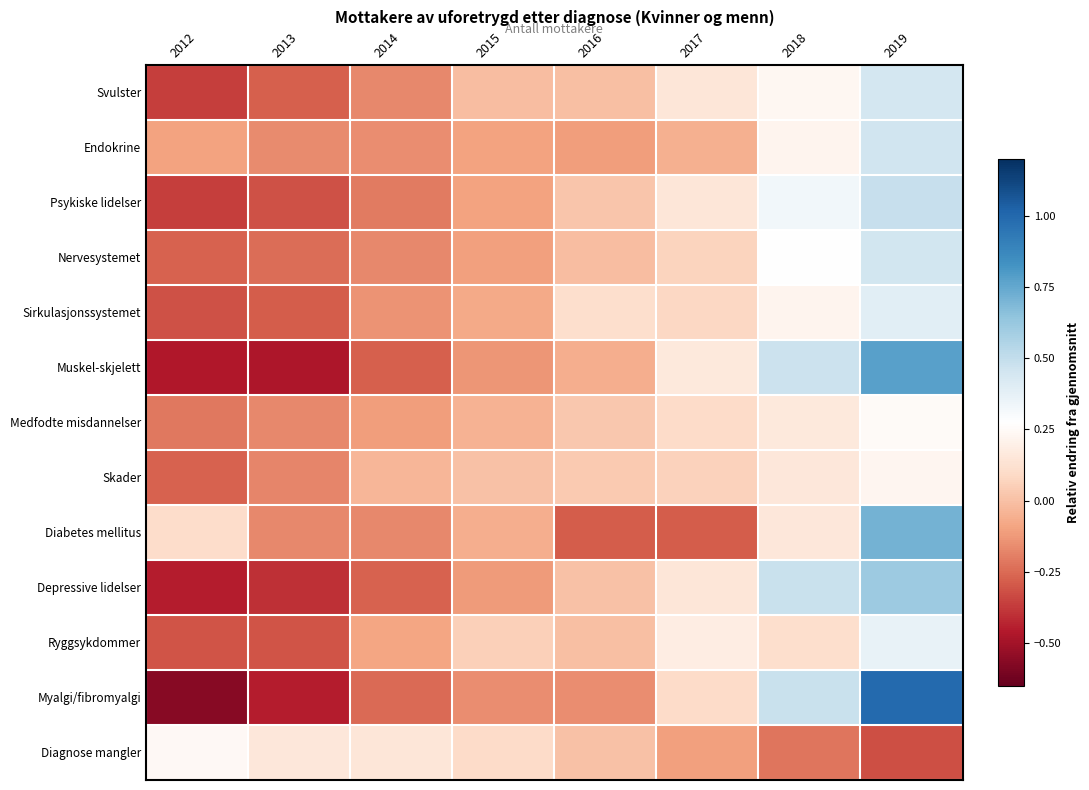

Which label corresponds to the largest value in the chart?

2019